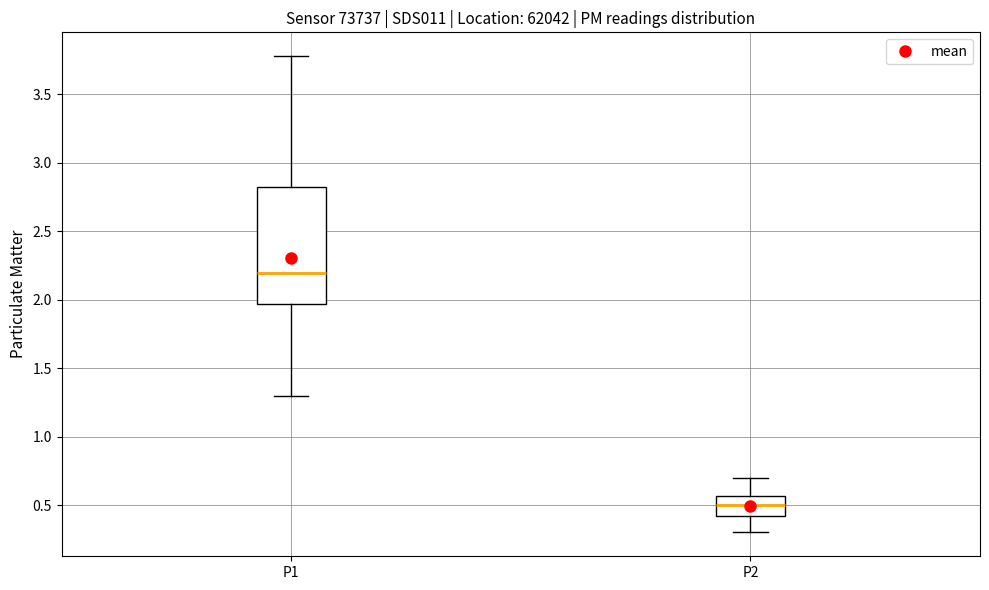

Reading left to right, read every box against the y-axis: the position of its median line, the range the box covers, and the ends of its whiskers. The values are not printed on the chart, so give them approximately, as read against the axis.

P1: median 2.20, box 1.95 to 2.80, whiskers 1.30 to 3.80
P2: median 0.50, box 0.40 to 0.55, whiskers 0.30 to 0.70